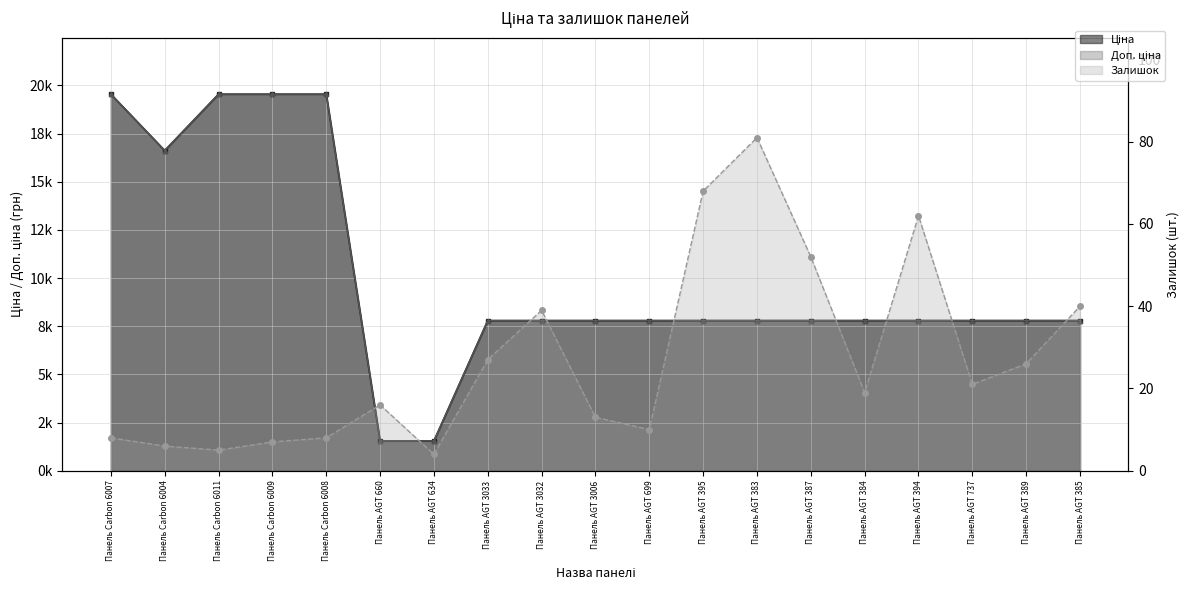

Rank the series by their maximum value, from highest to lowest.

Ціна, Доп. ціна, Залишок